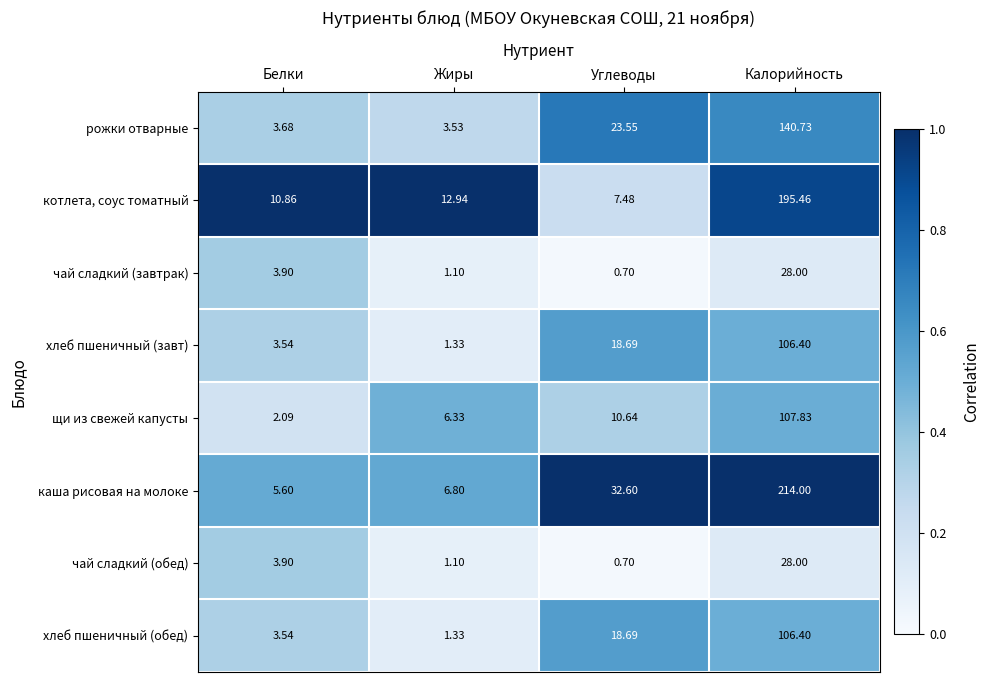

Where is щи из свежей капусты nearest to the value 54?

Углеводы